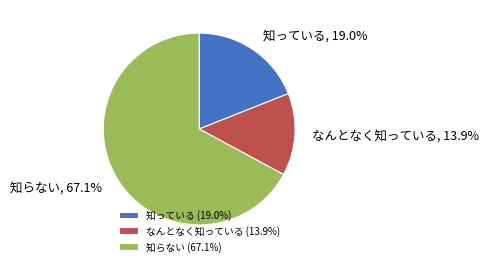

Between 知らない and 知っている, which is larger?

知らない